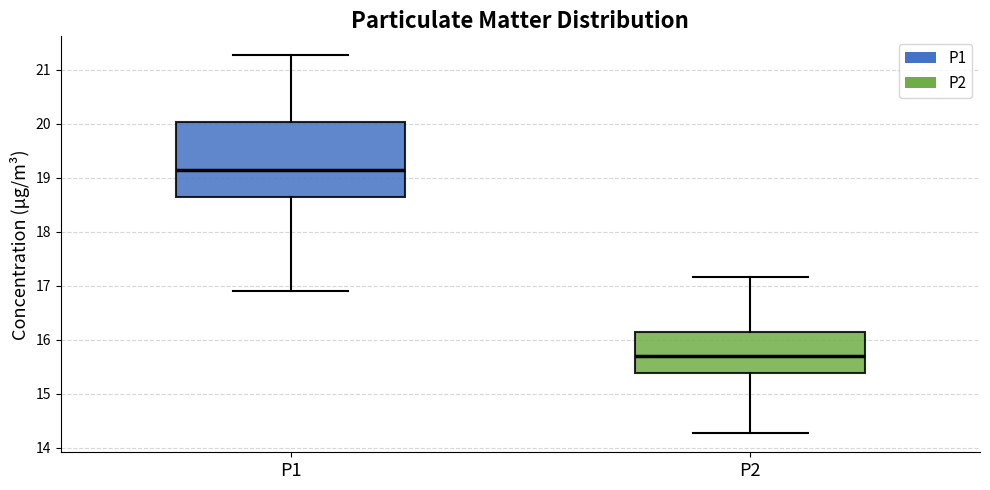

Reading left to right, read every box against the y-axis: the position of its median line, the range the box covers, and the ends of its whiskers. The values are not printed on the chart, so give them approximately, as read against the axis.

P1: median 19.2, box 18.7 to 20.0, whiskers 16.9 to 21.3
P2: median 15.7, box 15.4 to 16.1, whiskers 14.3 to 17.2